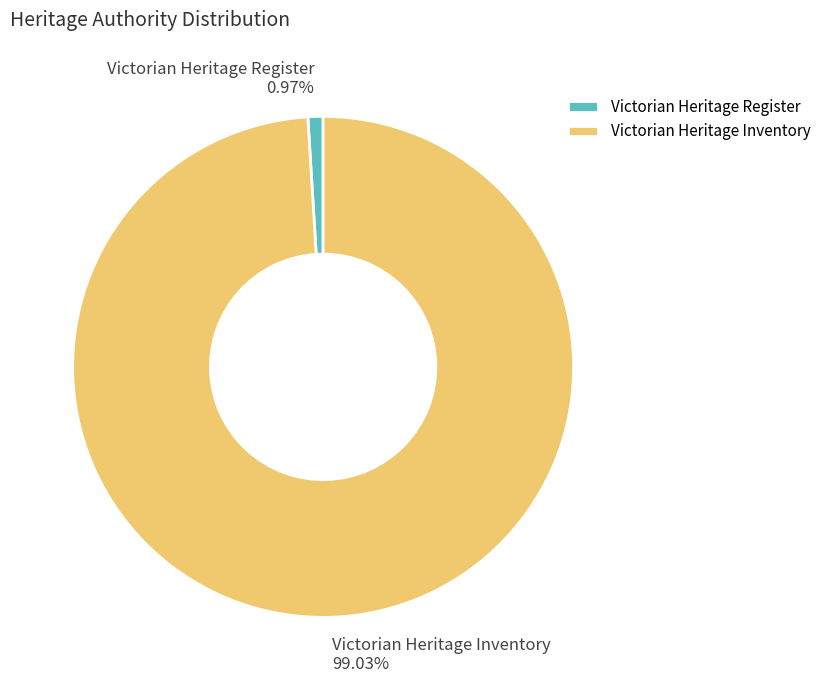

Does Victorian Heritage Inventory account for over 50% of the chart?

Yes